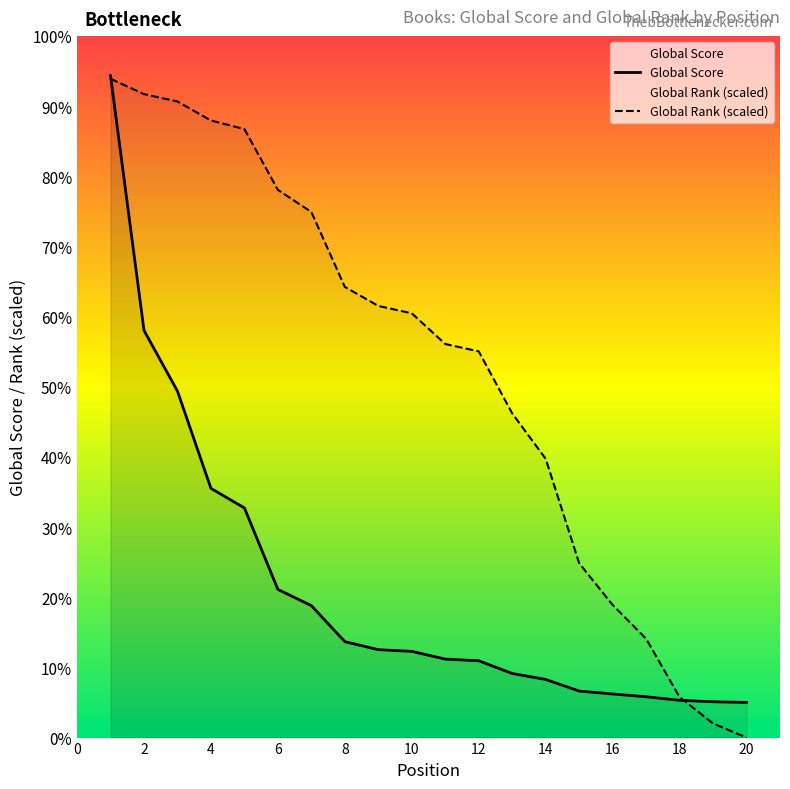

Is it true that Global Rank (scaled) equals 855.5 at 14?

False